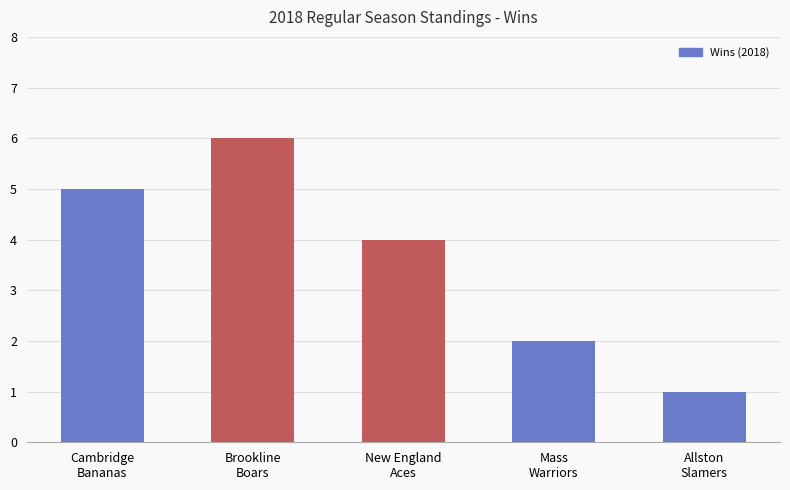

What is the greatest value displayed?

6